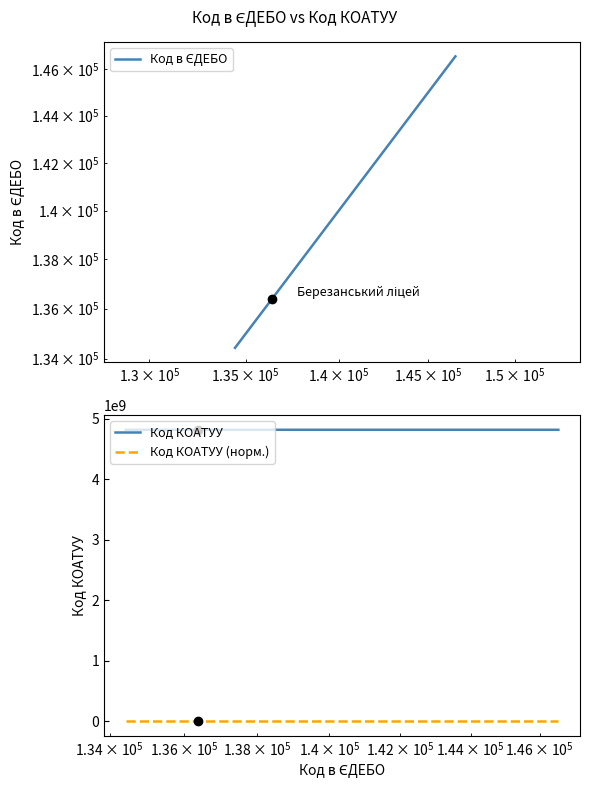

Which series has the largest total across all categories?

Код КОАТУУ